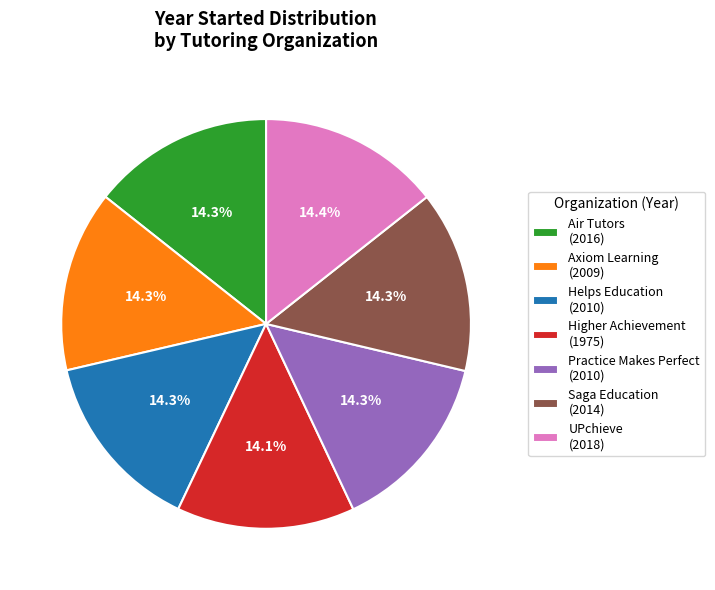

How many segments does this pie chart have?

7